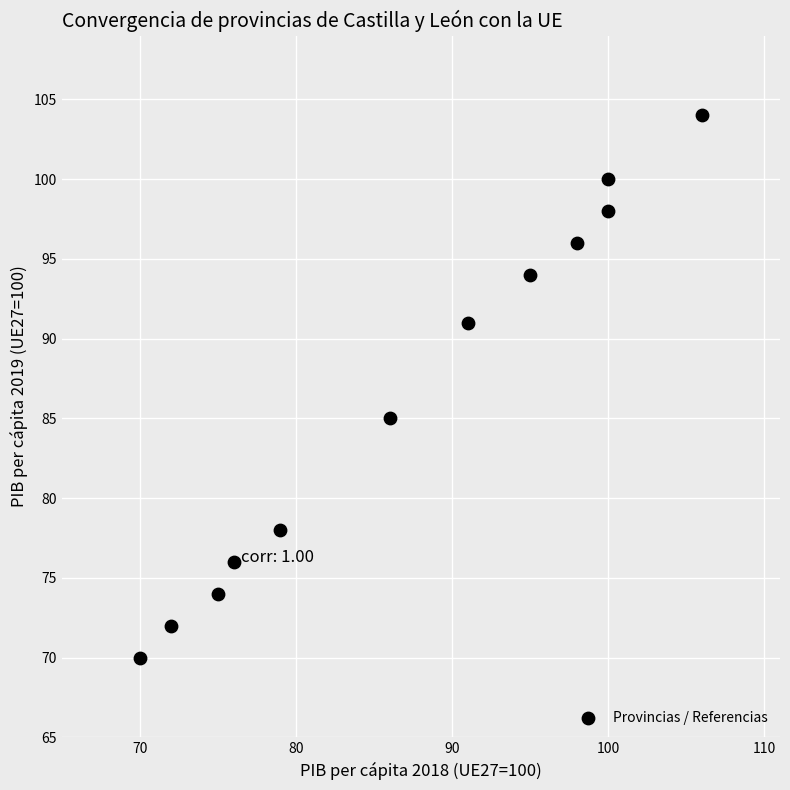

What is the range of X values (max minus min)?

36